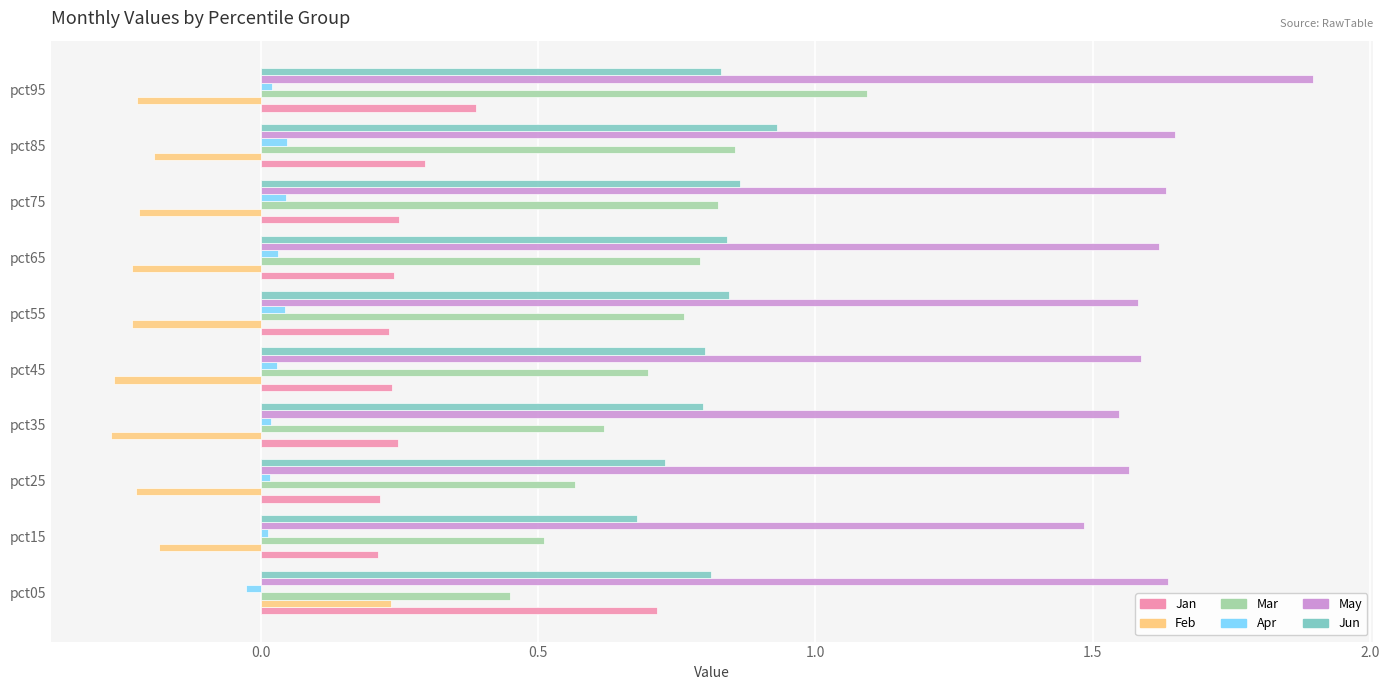

Which category has the lowest value in the Apr series?

pct05